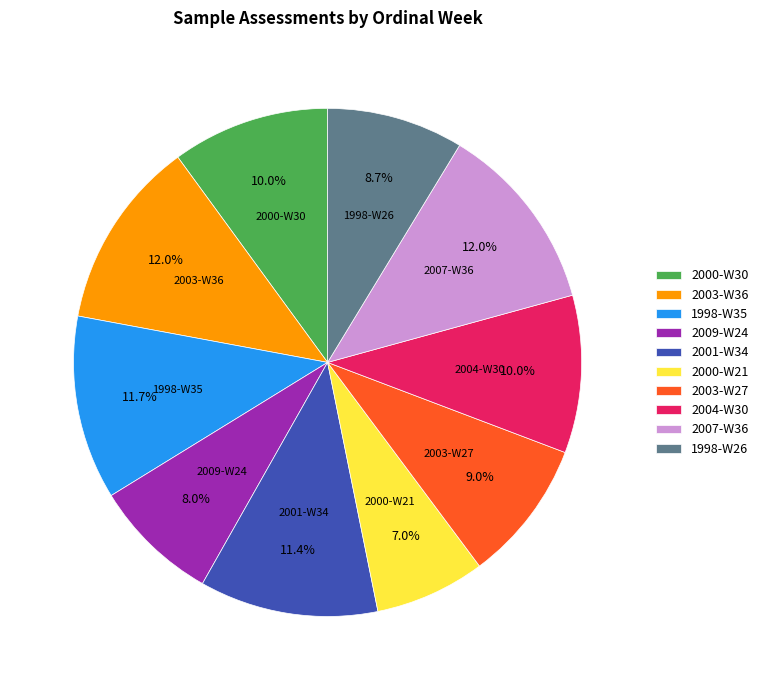

Is there a majority slice in this chart?

No